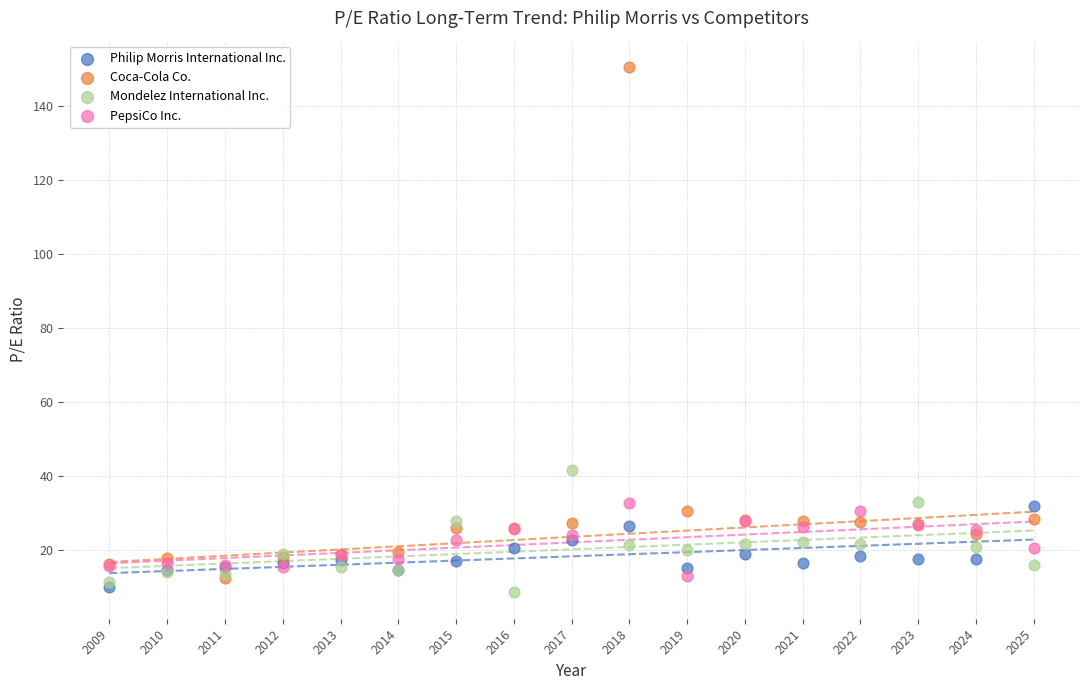

Which series has the largest Y range (max minus min)?

Coca-Cola Co.